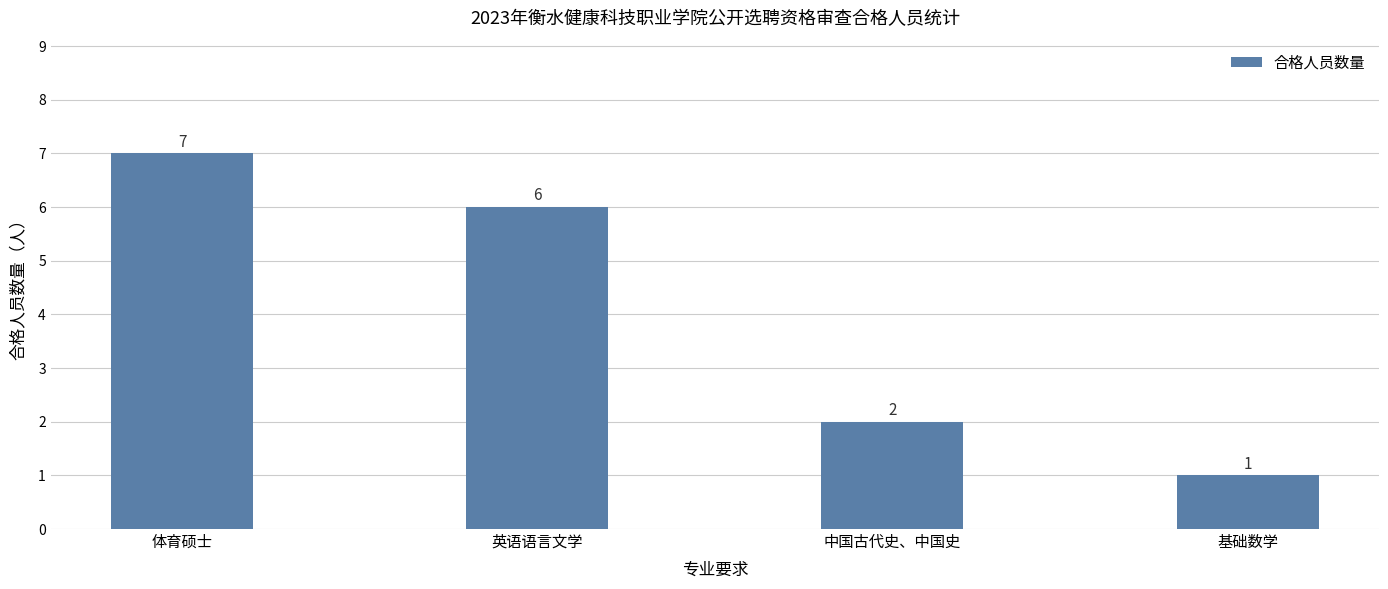

Reading right to left, extract all data points from this chart.

1	2	6	7